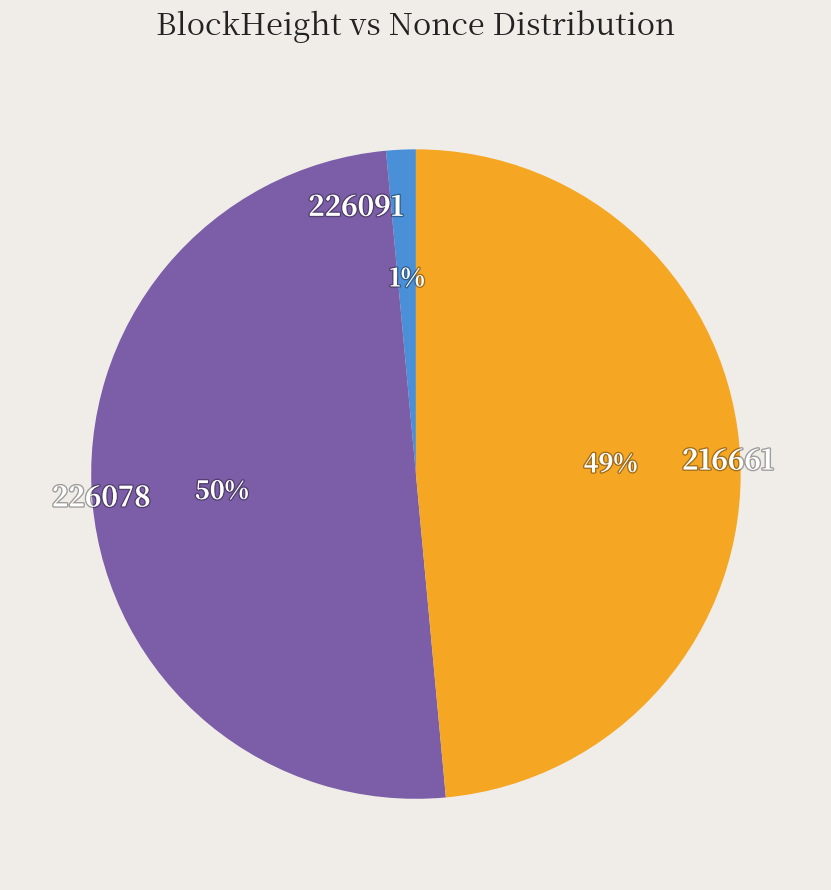

To the nearest percent, what is the average slice percentage?

33%